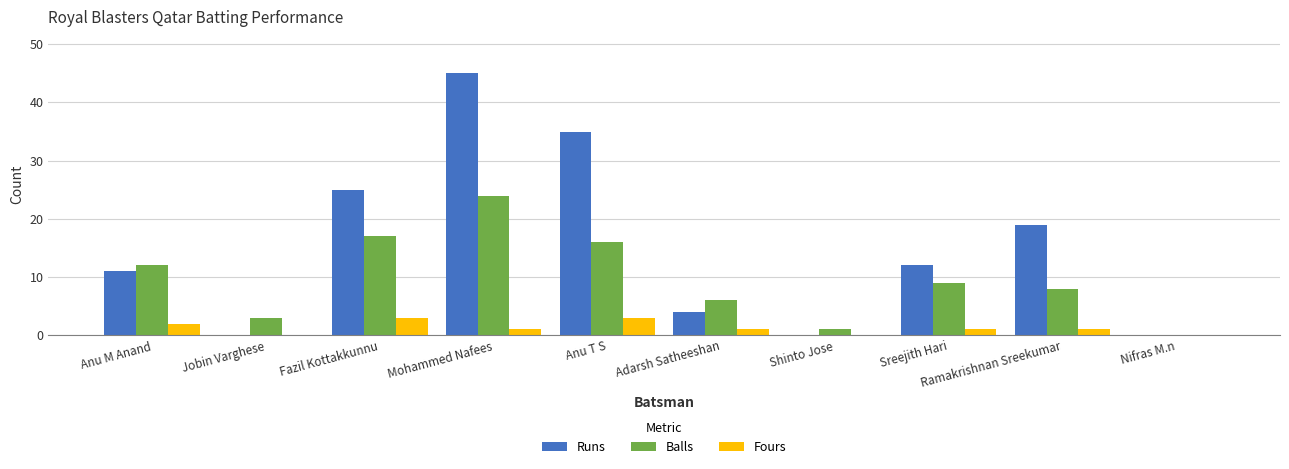

At which category is the sum across all series the highest?

Mohammed Nafees